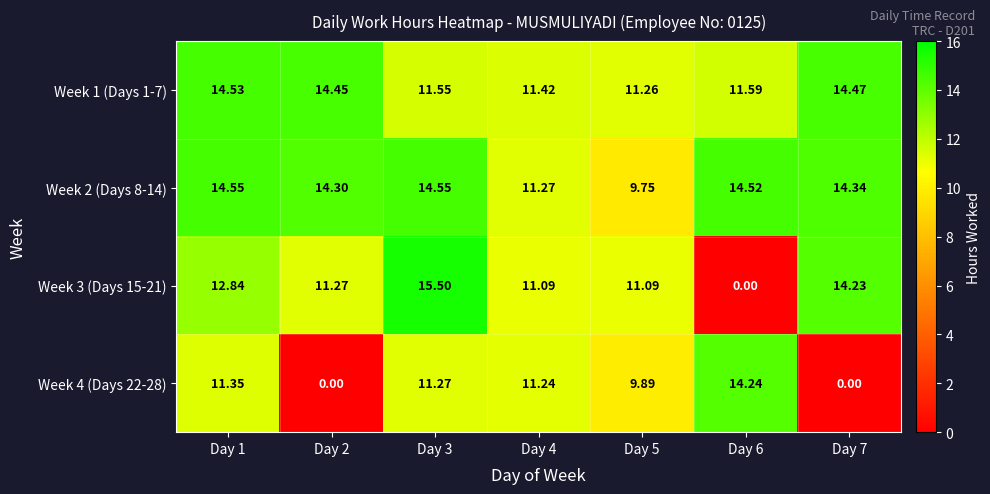

Is the value of Week 3 (Days 15-21) at Day 3 greater than the value of Week 2 (Days 8-14) at Day 6?

Yes